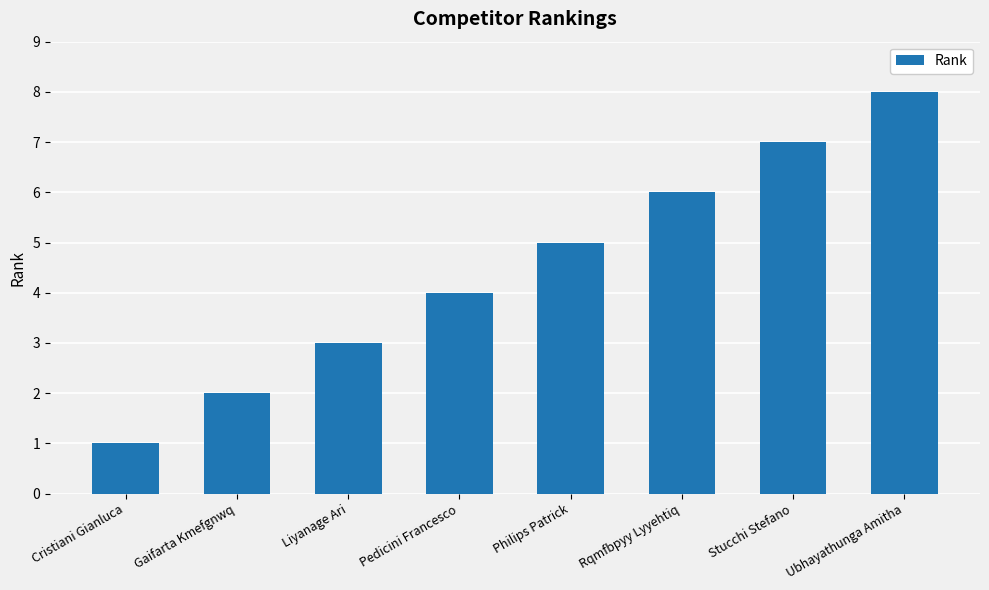

What is the change in value from Pedicini Francesco to Rqmfbpyy Lyyehtiq?

+2